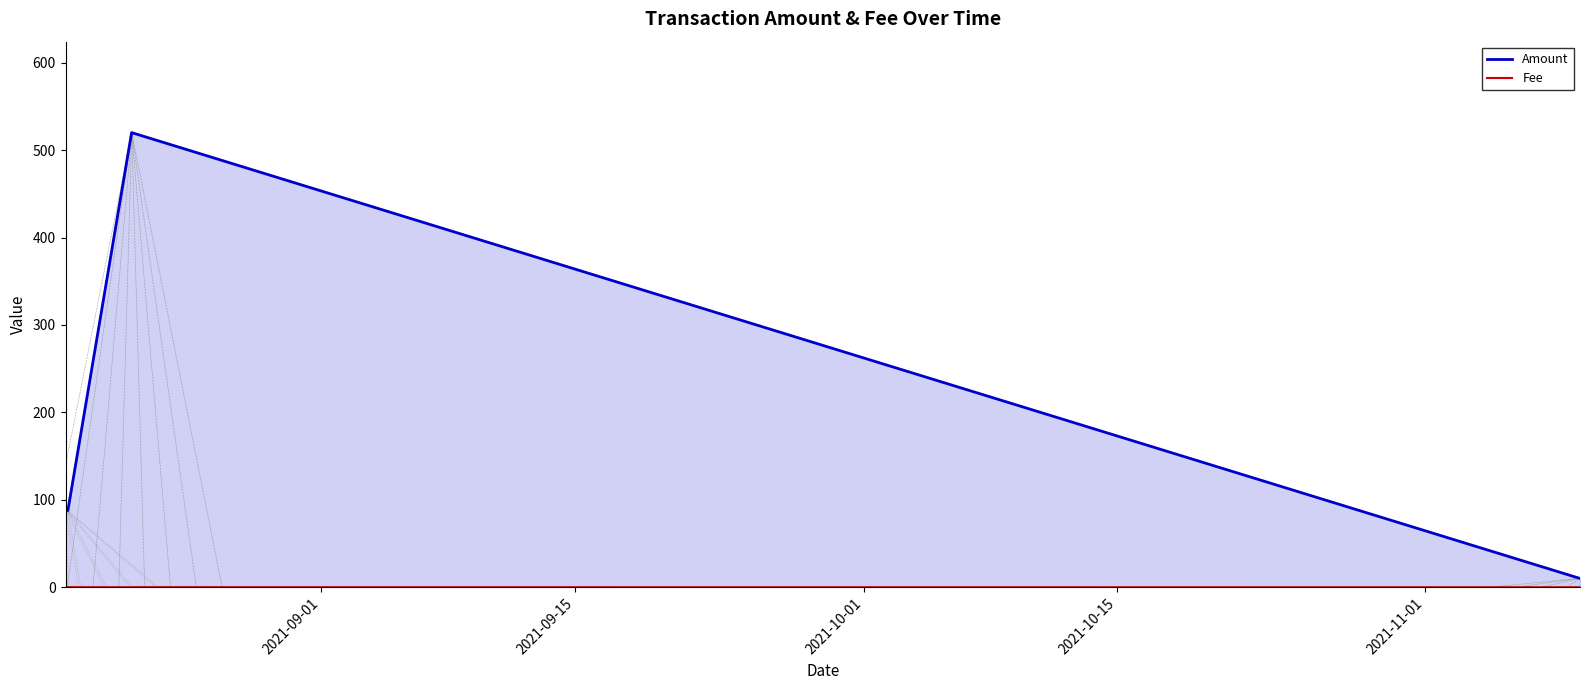

Which series has the widest spread of values?

Amount